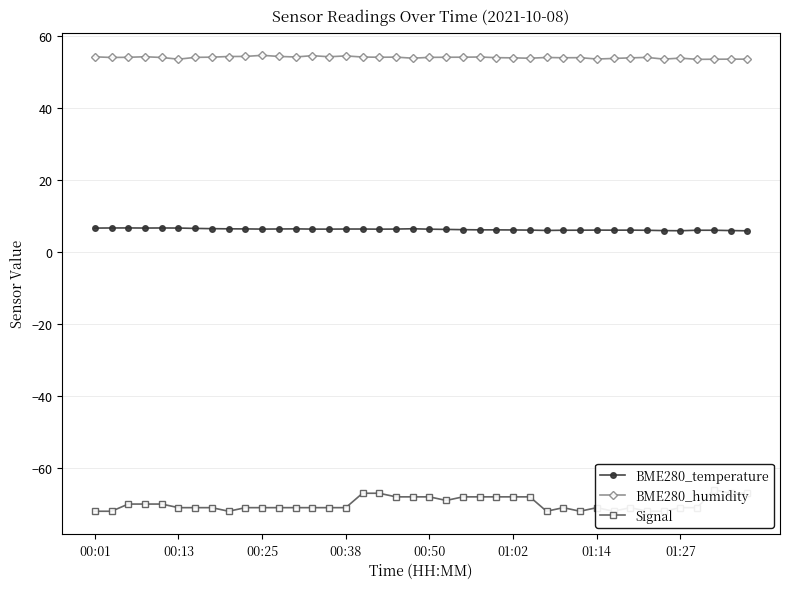

Between 23 and 34, which series saw the biggest shift?

Signal